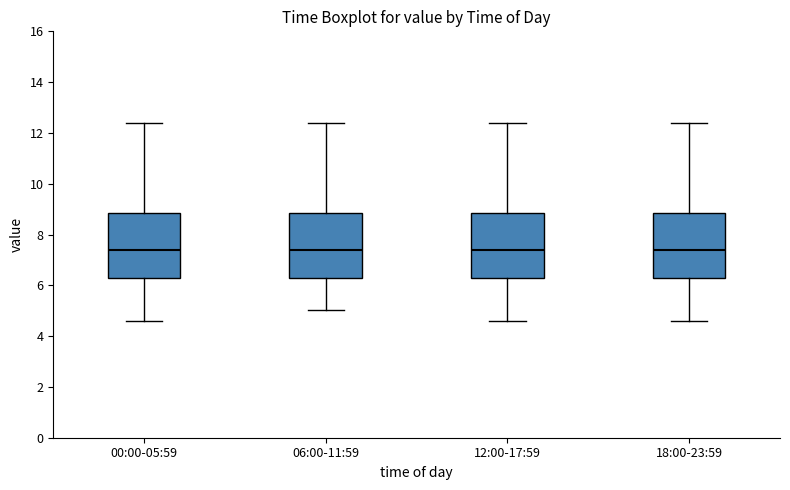

Where does the median line of the box for 00:00-05:59 sit on the y-axis? The values are not printed on the chart, so give them approximately, as read against the axis.

7.4